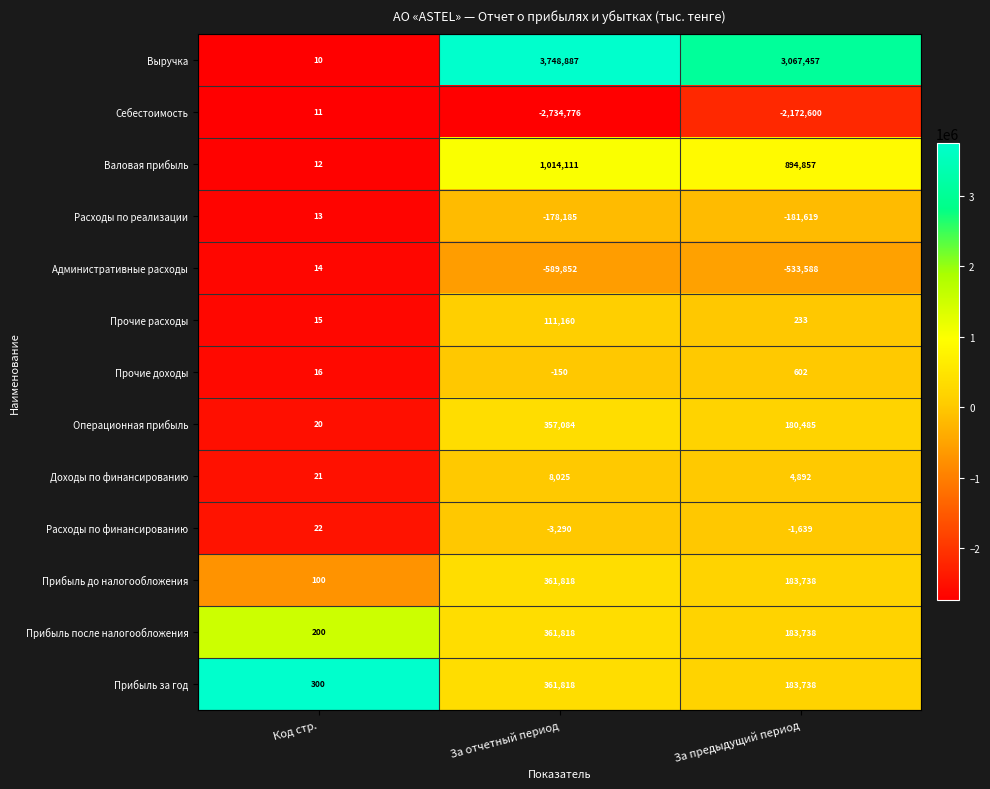

What is the average value of the Операционная прибыль series?

179196